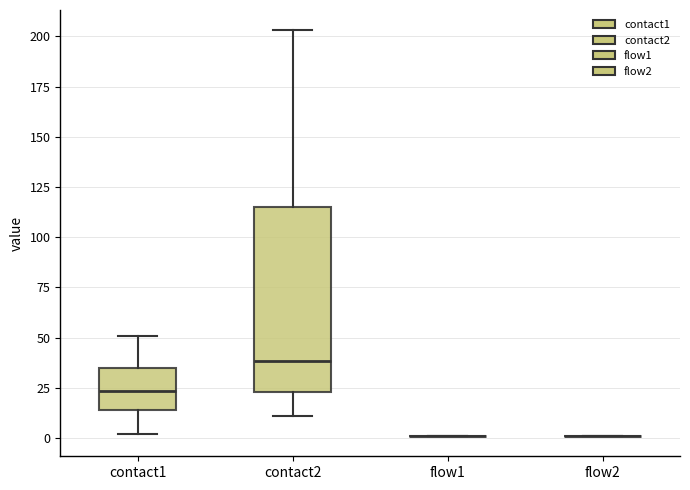

Reading left to right, read every box against the y-axis: the position of its median line, the range the box covers, and the ends of its whiskers. The values are not printed on the chart, so give them approximately, as read against the axis.

contact1: median 25, box 15 to 35, whiskers 0 to 50
contact2: median 40, box 25 to 115, whiskers 10 to 205
flow1: box collapsed to a line at 0, whiskers 0 to 0
flow2: box collapsed to a line at 0, whiskers 0 to 0